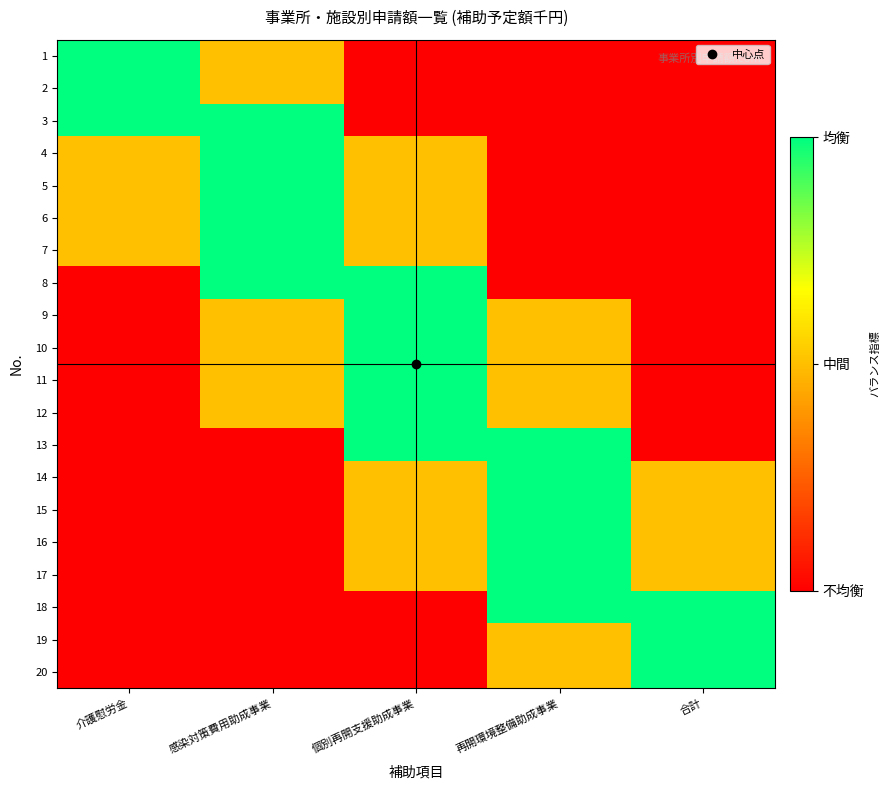

Reading left to right, extract all data points from this chart.

1: 介護慰労金=1.0	感染対策費用助成事業=0.5	個別再開支援助成事業=0.0	再開環境整備助成事業=0.0	合計=0.0
2: 介護慰労金=1.0	感染対策費用助成事業=0.5	個別再開支援助成事業=0.0	再開環境整備助成事業=0.0	合計=0.0
3: 介護慰労金=1.0	感染対策費用助成事業=1.0	個別再開支援助成事業=0.0	再開環境整備助成事業=0.0	合計=0.0
4: 介護慰労金=0.5	感染対策費用助成事業=1.0	個別再開支援助成事業=0.5	再開環境整備助成事業=0.0	合計=0.0
5: 介護慰労金=0.5	感染対策費用助成事業=1.0	個別再開支援助成事業=0.5	再開環境整備助成事業=0.0	合計=0.0
6: 介護慰労金=0.5	感染対策費用助成事業=1.0	個別再開支援助成事業=0.5	再開環境整備助成事業=0.0	合計=0.0
7: 介護慰労金=0.5	感染対策費用助成事業=1.0	個別再開支援助成事業=0.5	再開環境整備助成事業=0.0	合計=0.0
8: 介護慰労金=0.0	感染対策費用助成事業=1.0	個別再開支援助成事業=1.0	再開環境整備助成事業=0.0	合計=0.0
9: 介護慰労金=0.0	感染対策費用助成事業=0.5	個別再開支援助成事業=1.0	再開環境整備助成事業=0.5	合計=0.0
10: 介護慰労金=0.0	感染対策費用助成事業=0.5	個別再開支援助成事業=1.0	再開環境整備助成事業=0.5	合計=0.0
11: 介護慰労金=0.0	感染対策費用助成事業=0.5	個別再開支援助成事業=1.0	再開環境整備助成事業=0.5	合計=0.0
12: 介護慰労金=0.0	感染対策費用助成事業=0.5	個別再開支援助成事業=1.0	再開環境整備助成事業=0.5	合計=0.0
13: 介護慰労金=0.0	感染対策費用助成事業=0.0	個別再開支援助成事業=1.0	再開環境整備助成事業=1.0	合計=0.0
14: 介護慰労金=0.0	感染対策費用助成事業=0.0	個別再開支援助成事業=0.5	再開環境整備助成事業=1.0	合計=0.5
15: 介護慰労金=0.0	感染対策費用助成事業=0.0	個別再開支援助成事業=0.5	再開環境整備助成事業=1.0	合計=0.5
16: 介護慰労金=0.0	感染対策費用助成事業=0.0	個別再開支援助成事業=0.5	再開環境整備助成事業=1.0	合計=0.5
17: 介護慰労金=0.0	感染対策費用助成事業=0.0	個別再開支援助成事業=0.5	再開環境整備助成事業=1.0	合計=0.5
18: 介護慰労金=0.0	感染対策費用助成事業=0.0	個別再開支援助成事業=0.0	再開環境整備助成事業=1.0	合計=1.0
19: 介護慰労金=0.0	感染対策費用助成事業=0.0	個別再開支援助成事業=0.0	再開環境整備助成事業=0.5	合計=1.0
20: 介護慰労金=0.0	感染対策費用助成事業=0.0	個別再開支援助成事業=0.0	再開環境整備助成事業=0.5	合計=1.0